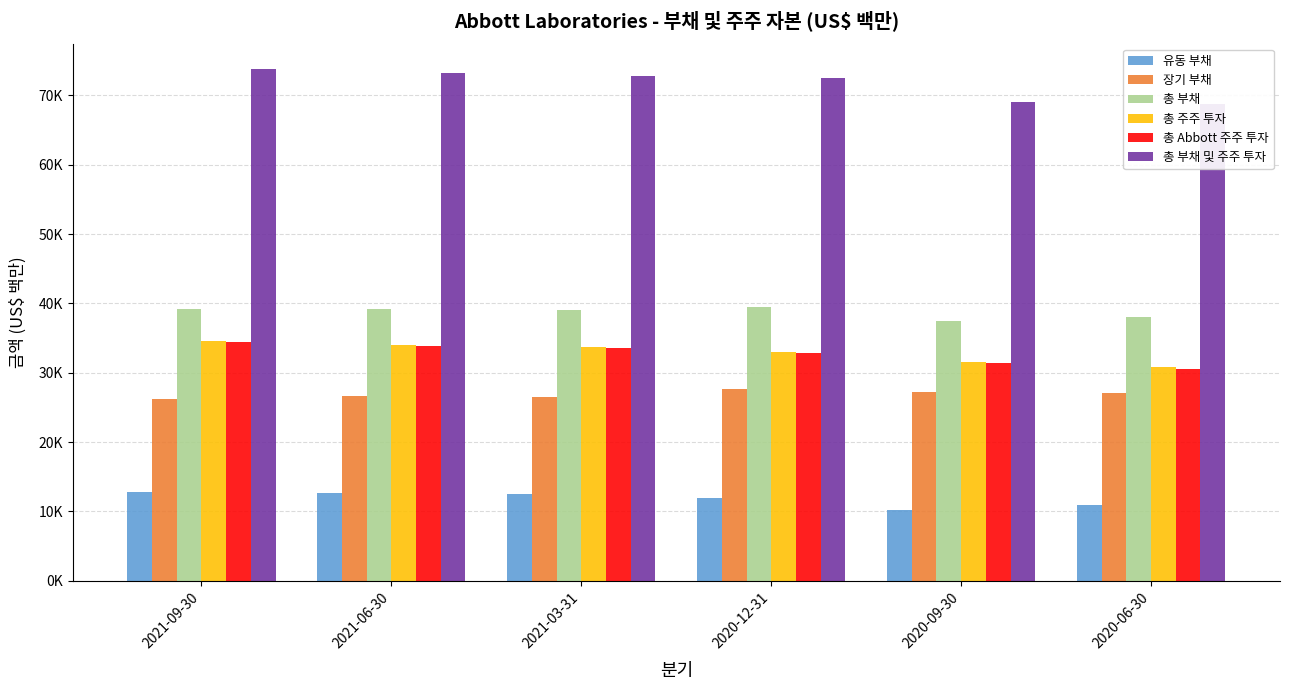

List the series in order of their peak value, lowest first.

유동 부채, 장기 부채, 총 Abbott 주주 투자, 총 주주 투자, 총 부채, 총 부채 및 주주 투자